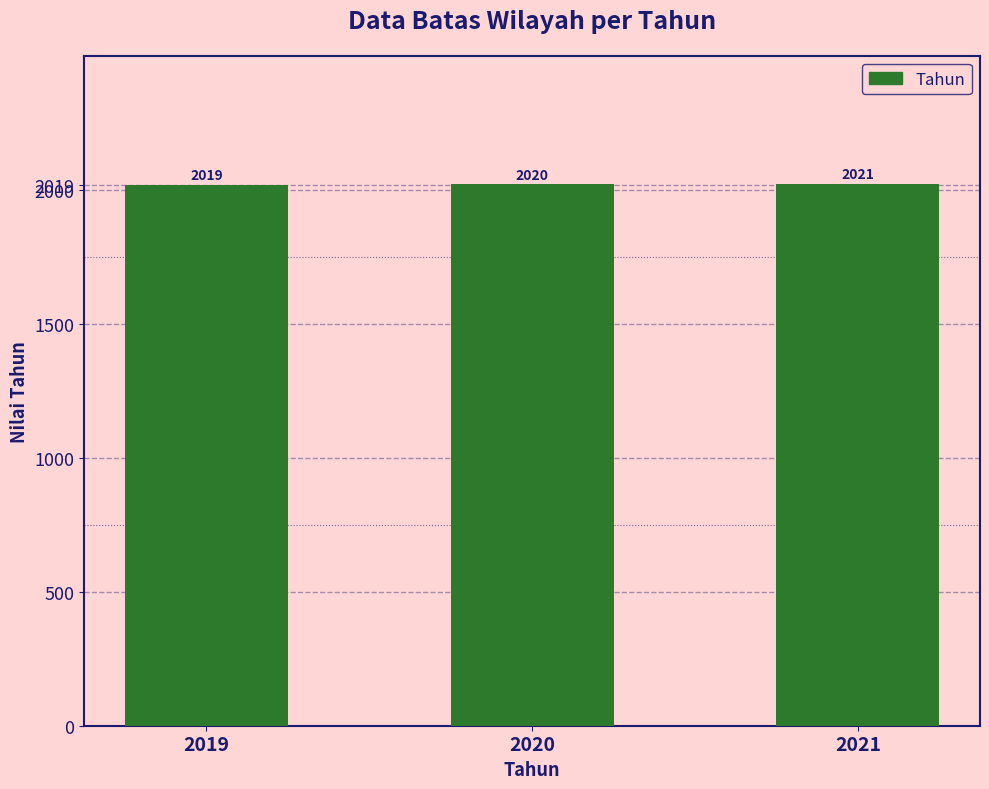

List the labels in order of value, largest first.

2021, 2020, 2019